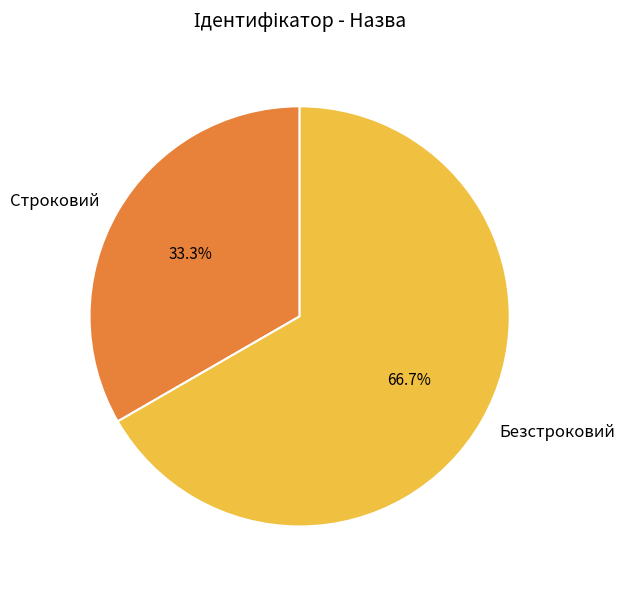

To the nearest percent, what is the difference between the Строковий and Безстроковий slice percentages?

33%